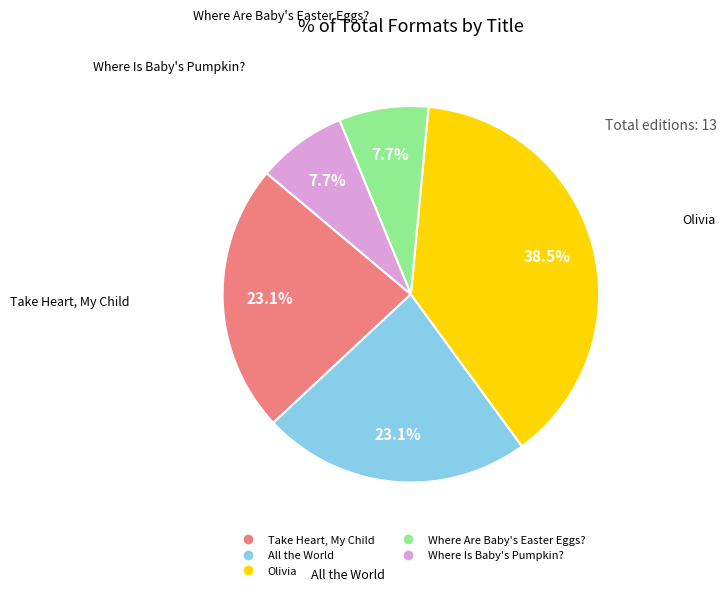

Is there any slice that represents more than half of the pie?

No